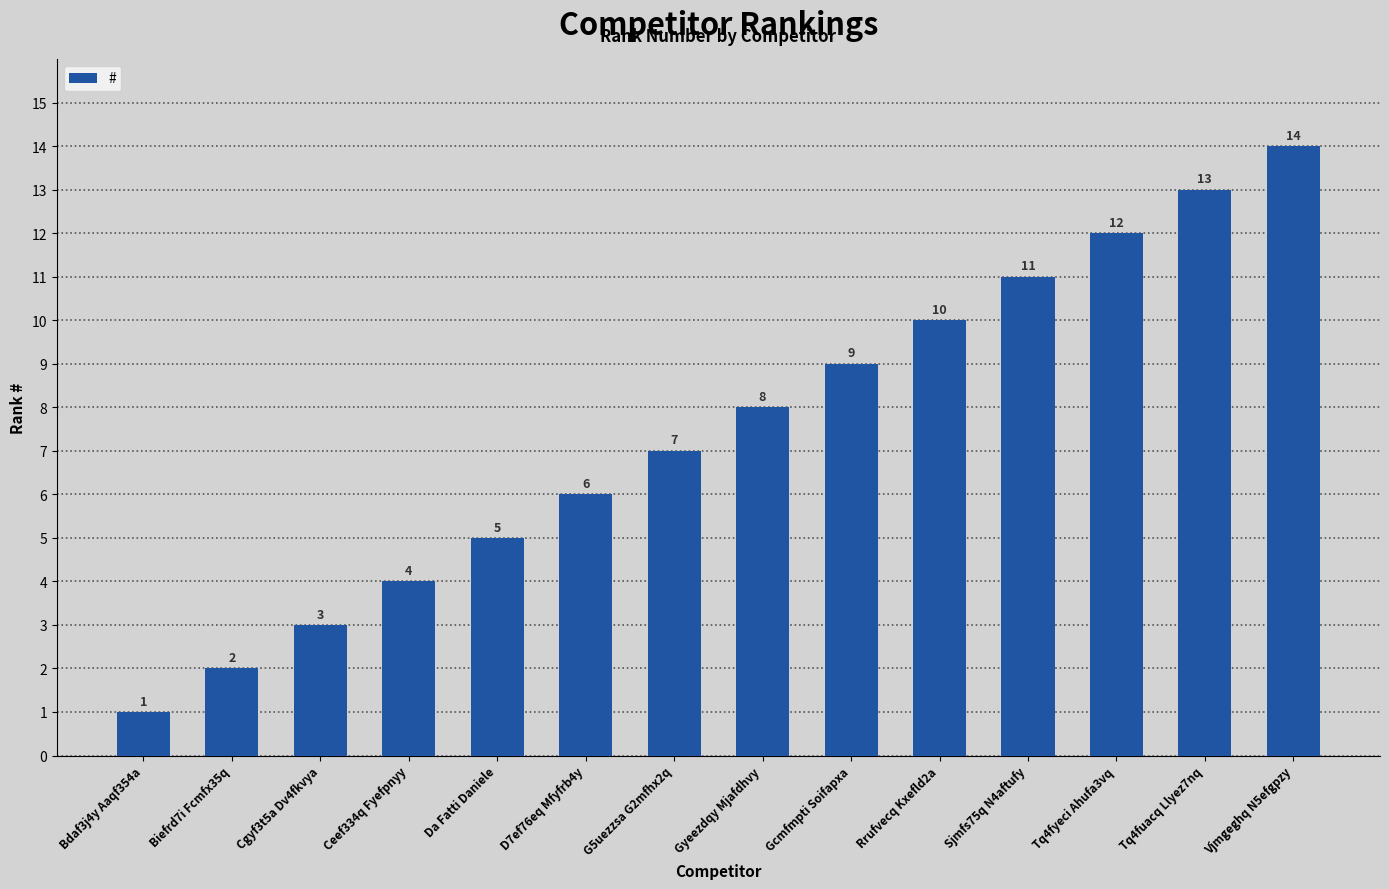

How many data points are less than 8?

7